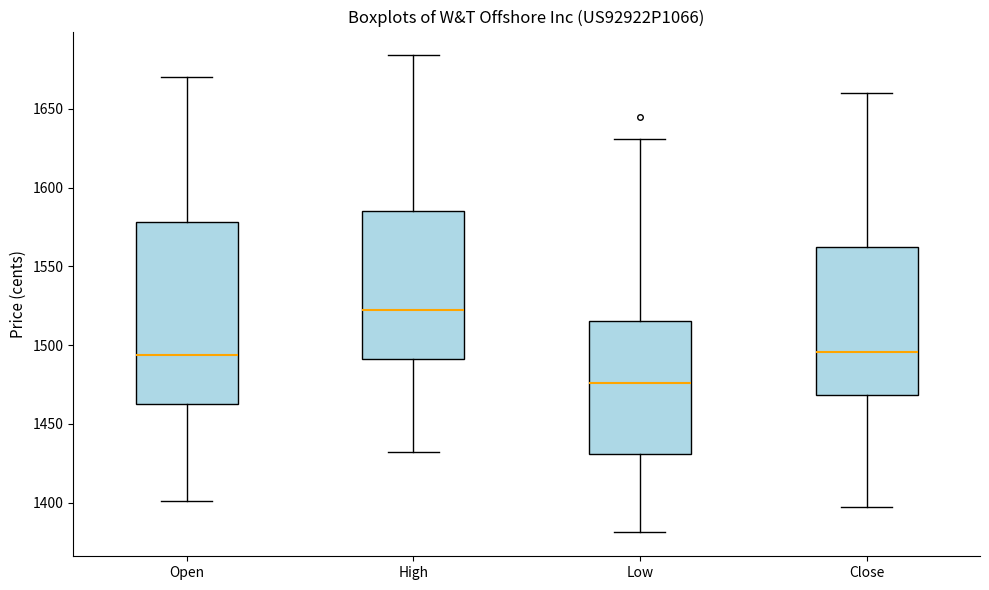

Reading left to right, transcribe this box plot: for each box, give where its median line is, the range the box spans, and where its two whiskers end, as read against the y-axis. The values are not printed on the chart, so give them approximately, as read against the axis.

Open: median 1495, box 1465 to 1580, whiskers 1400 to 1670
High: median 1525, box 1490 to 1585, whiskers 1430 to 1685
Low: median 1475, box 1430 to 1515, whiskers 1380 to 1630
Close: median 1495, box 1470 to 1560, whiskers 1395 to 1660